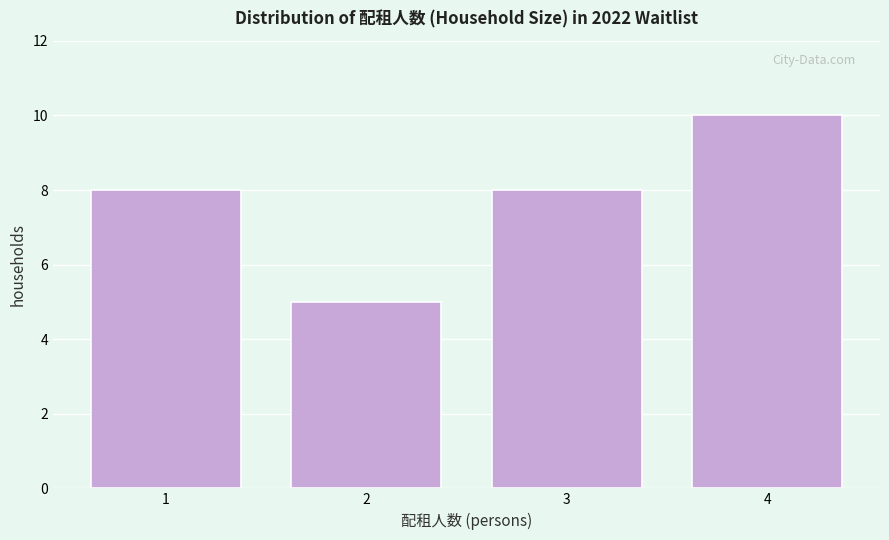

Reading left to right, transcribe all the data shown in this chart.

8	5	8	10